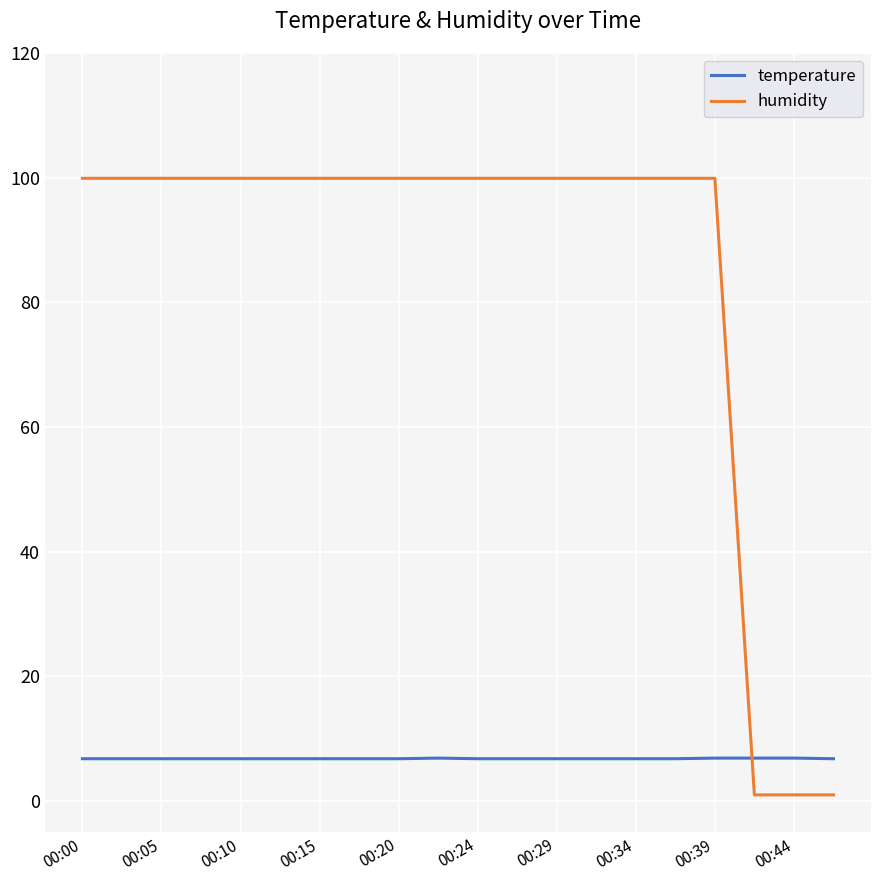

Which series has the largest range (max minus min)?

humidity